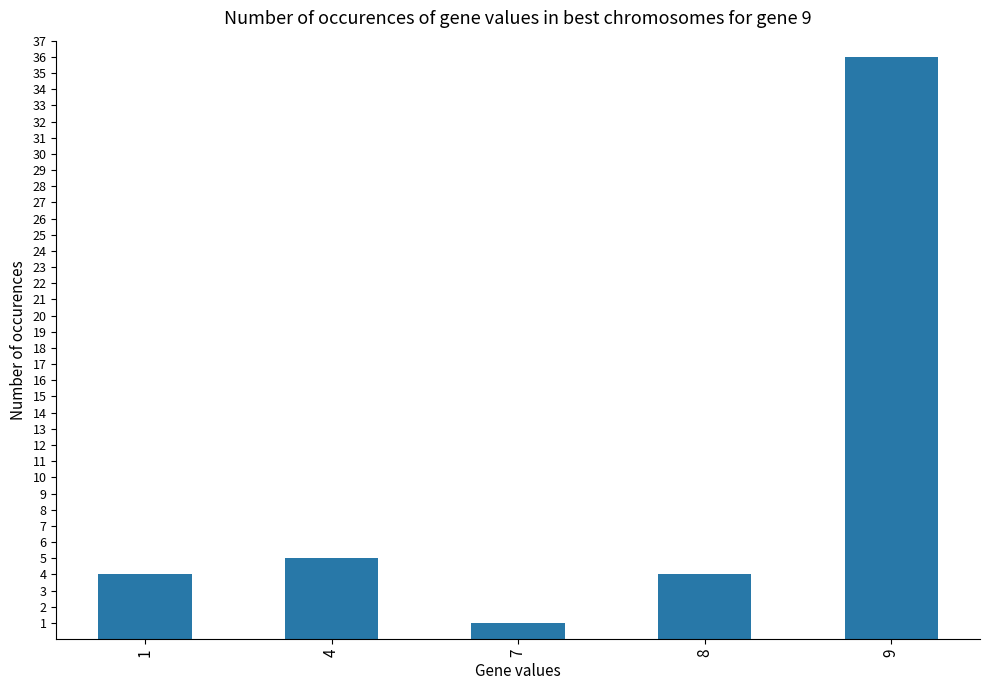

At which category does the chart reach its minimum across all series?

7